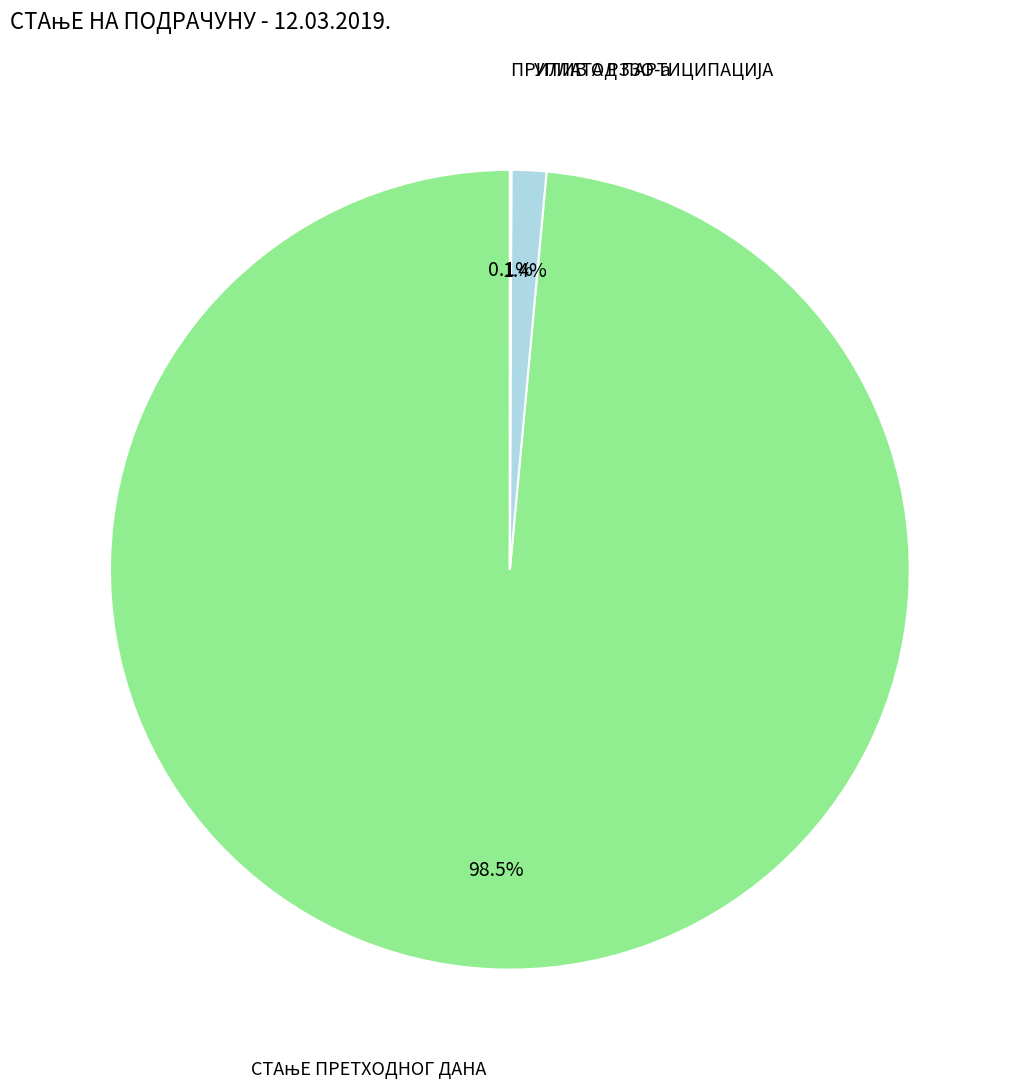

Is it true that УПЛАТА РЗЗО-а is 1% of the pie?

True